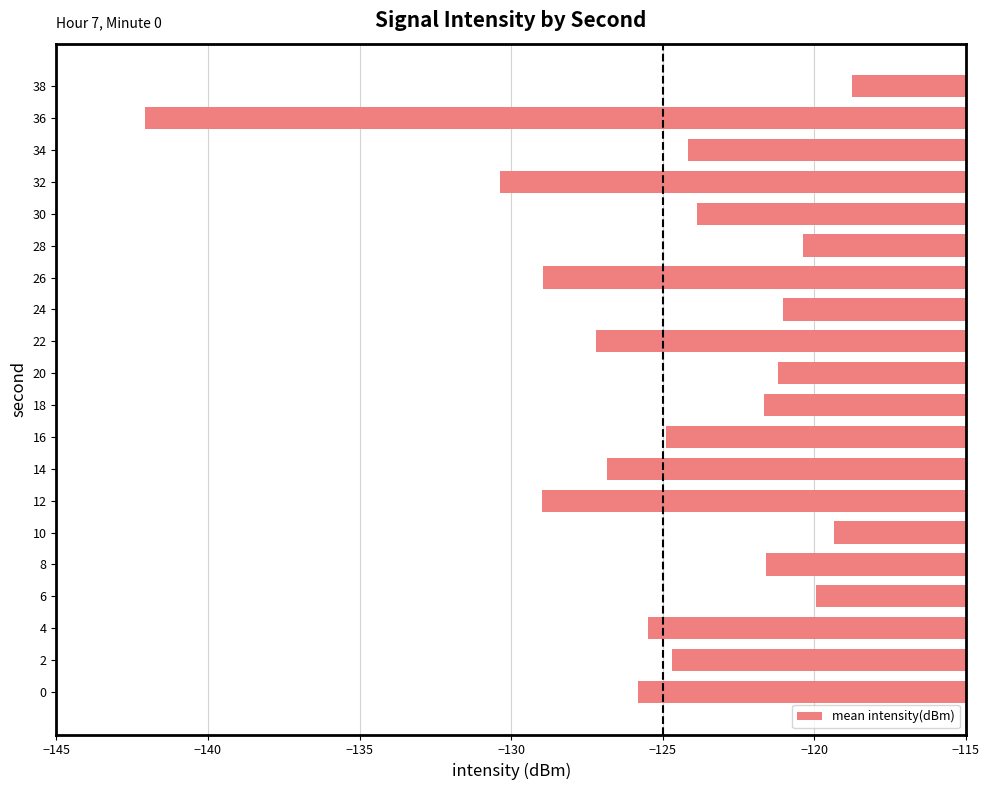

At which category does the chart reach its peak across all series?

38